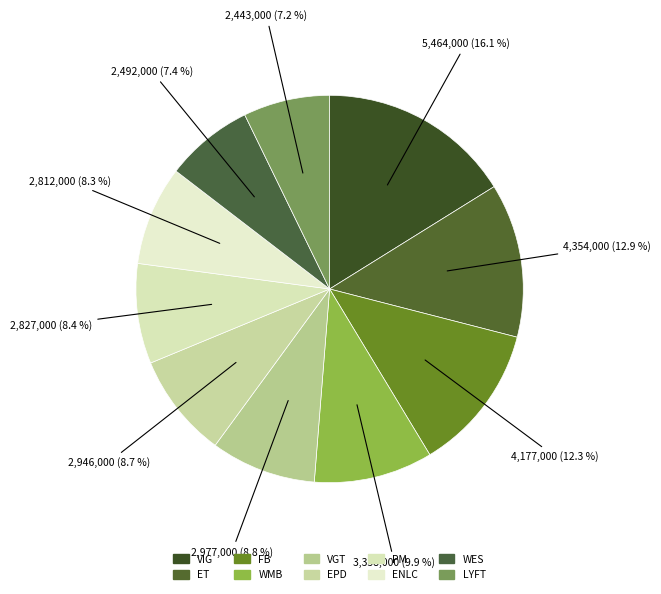

To the nearest percent, what portion does WMB represent?

10%